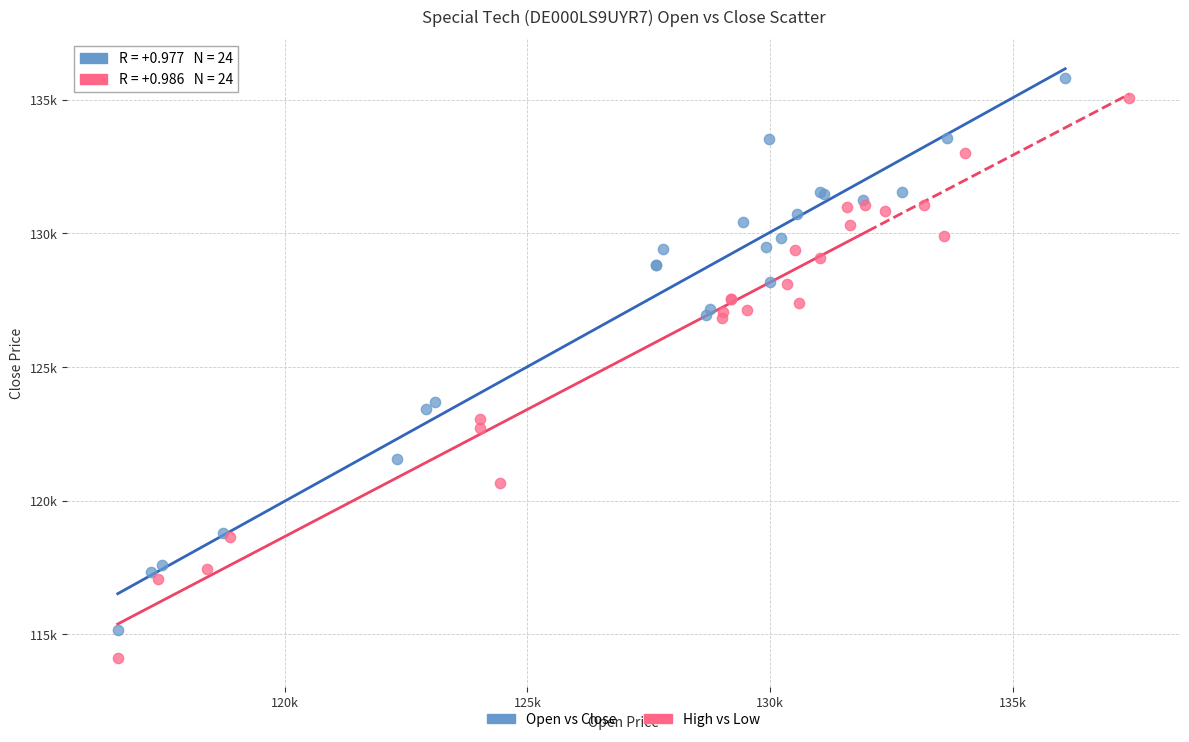

What are all the series names shown in the legend?

Open vs Close, High vs Low